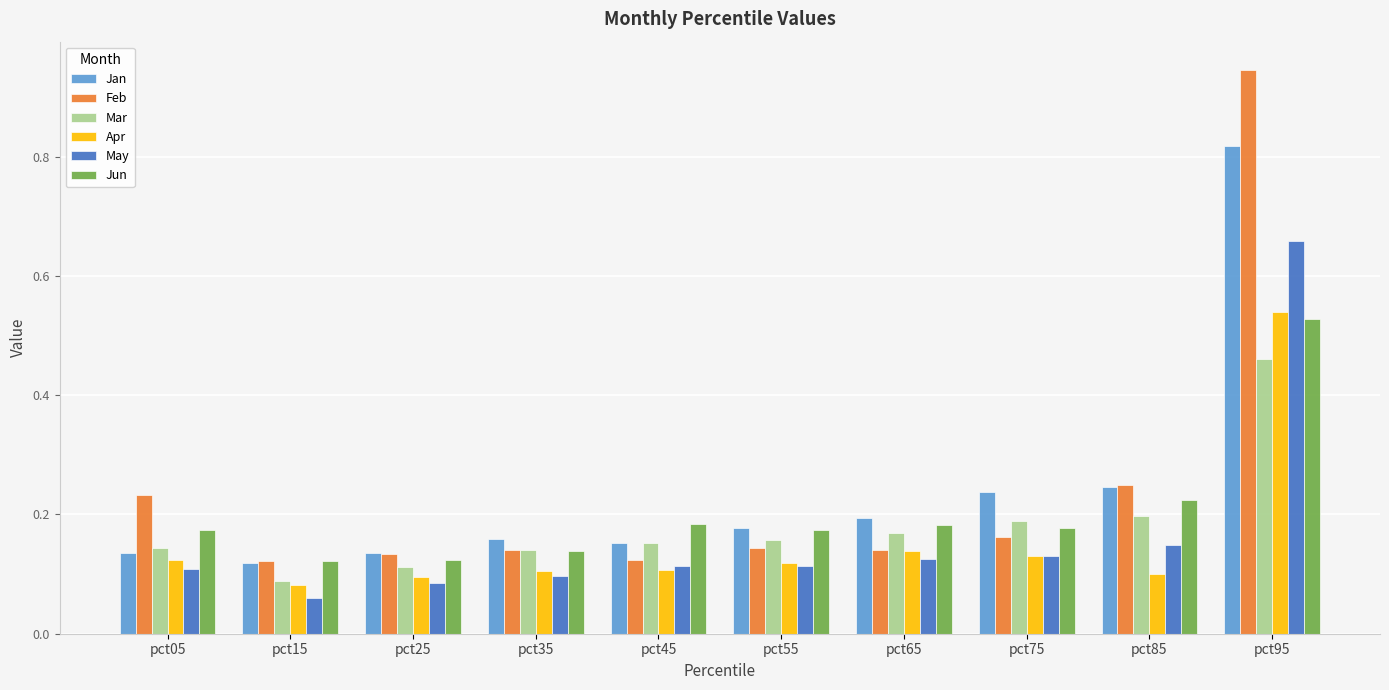

List the series in order of their peak value, lowest first.

Mar, Jun, Apr, May, Jan, Feb